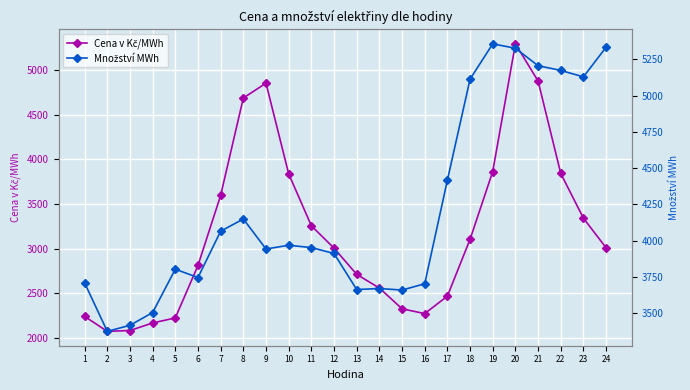

How many values in the Cena v Kč/MWh series are below 3008?

12